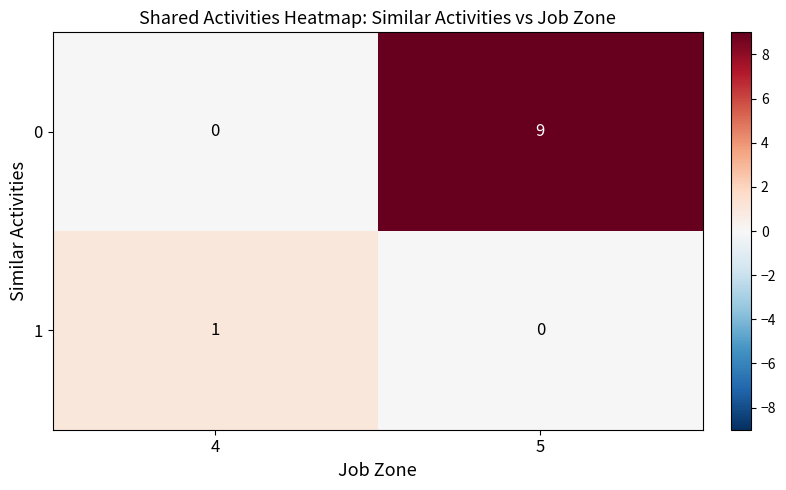

What is the spread (max minus min) of values at 5?

9